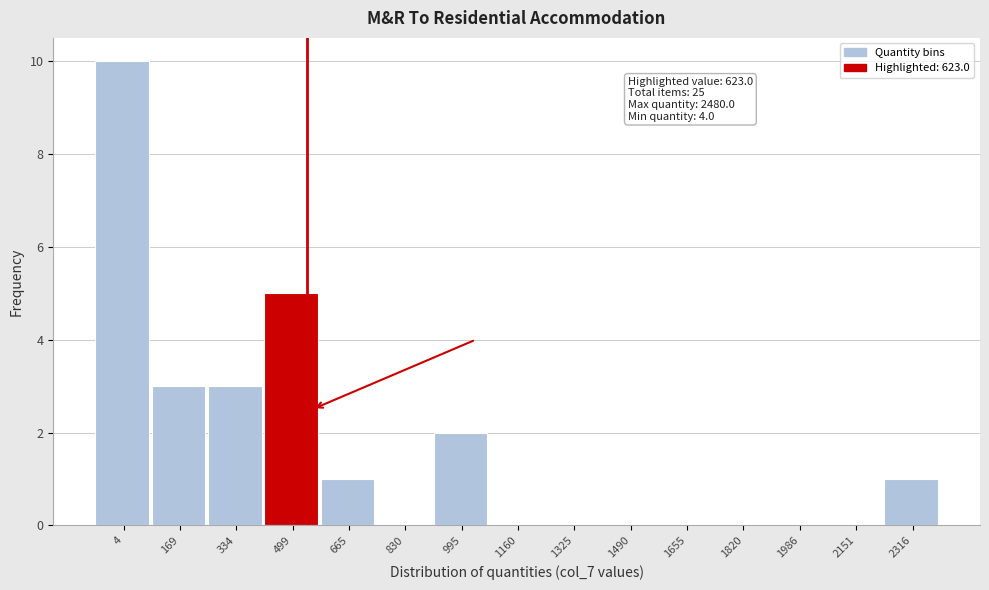

Reading right to left, what are all the values shown in this chart?

2316=1	2151=0	1986=0	1820=0	1655=0	1490=0	1325=0	1160=0	995=2	830=0	665=1	499=5	334=3	169=3	4=10